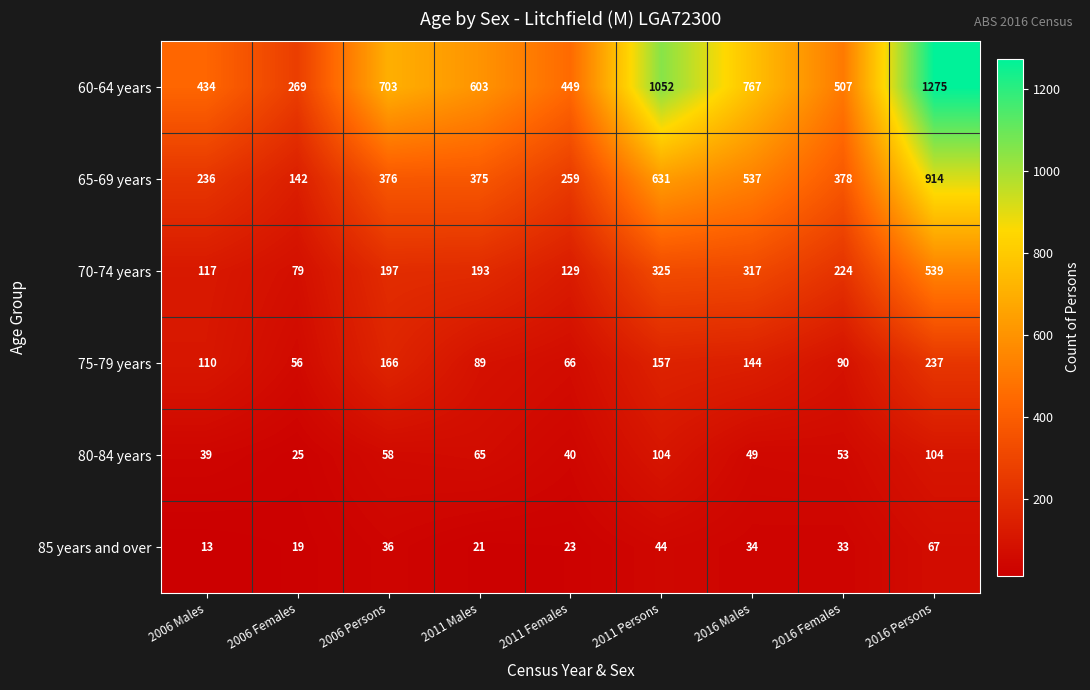

Rank the categories by 60-64 years value from highest to lowest.

2016 Persons, 2011 Persons, 2016 Males, 2006 Persons, 2011 Males, 2016 Females, 2011 Females, 2006 Males, 2006 Females